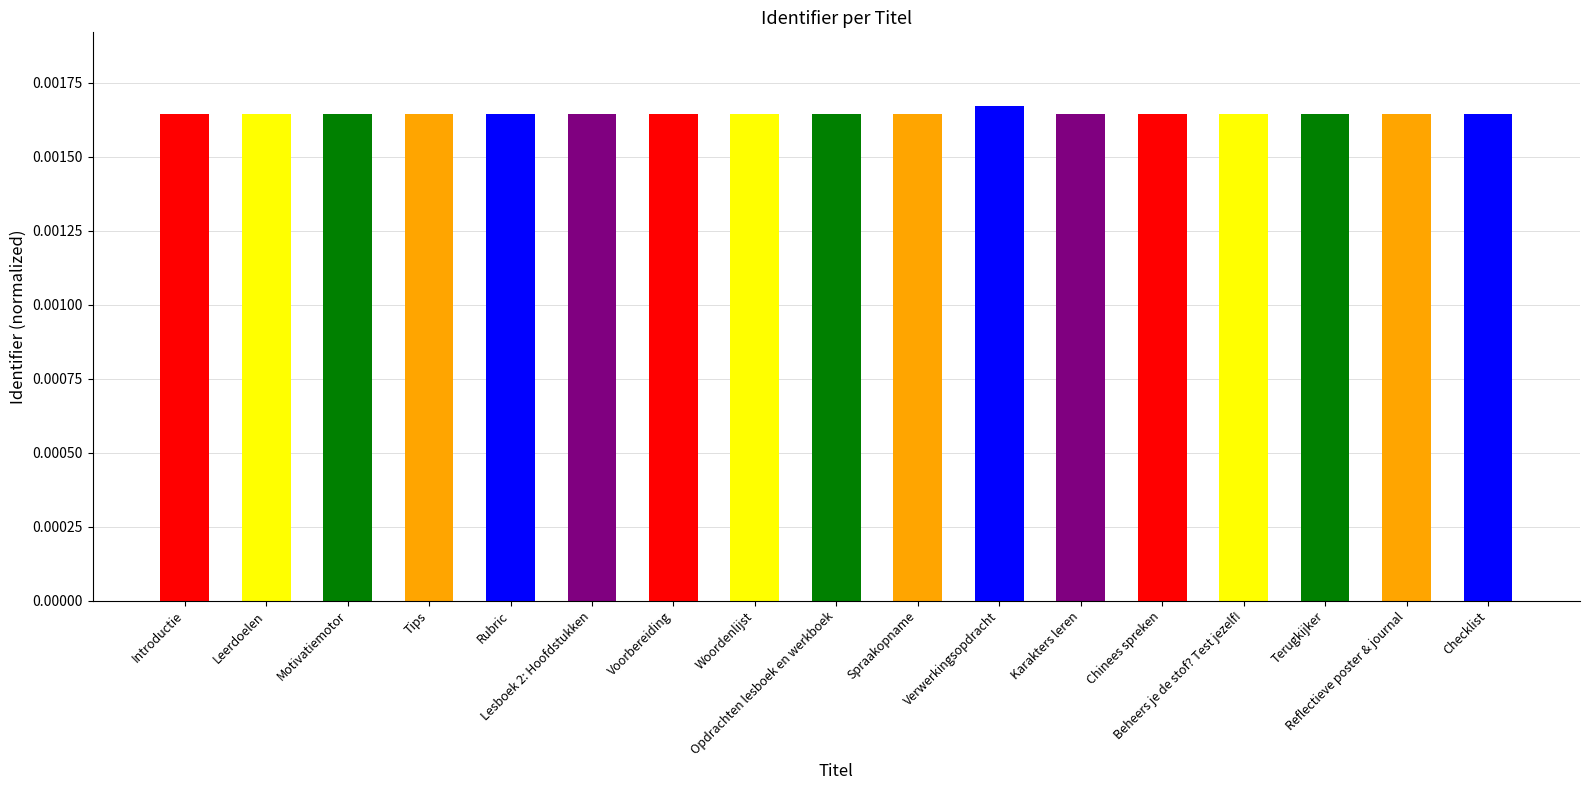

Are the bars grouped side by side (vs. stacked)?

No